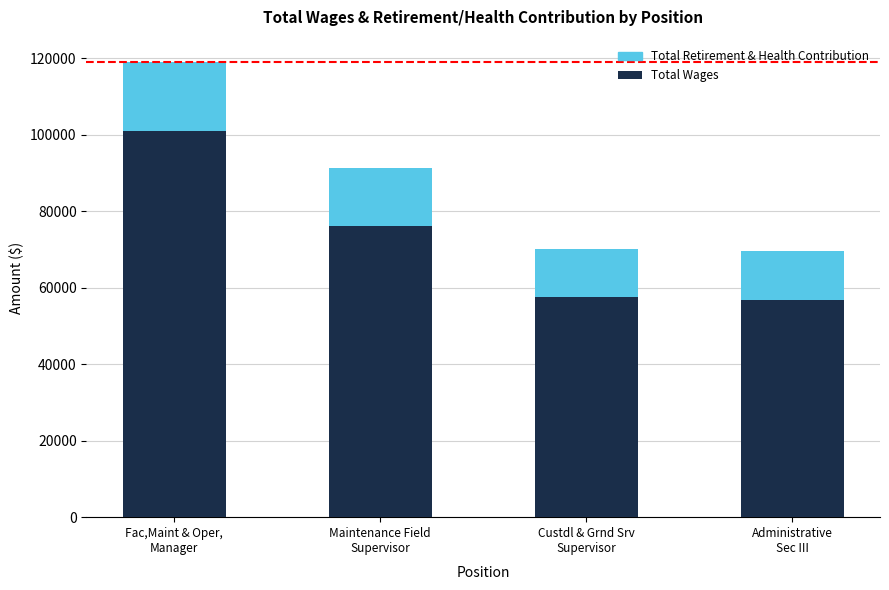

Which category has the lowest value in the Total Wages series?

Administrative
Sec III